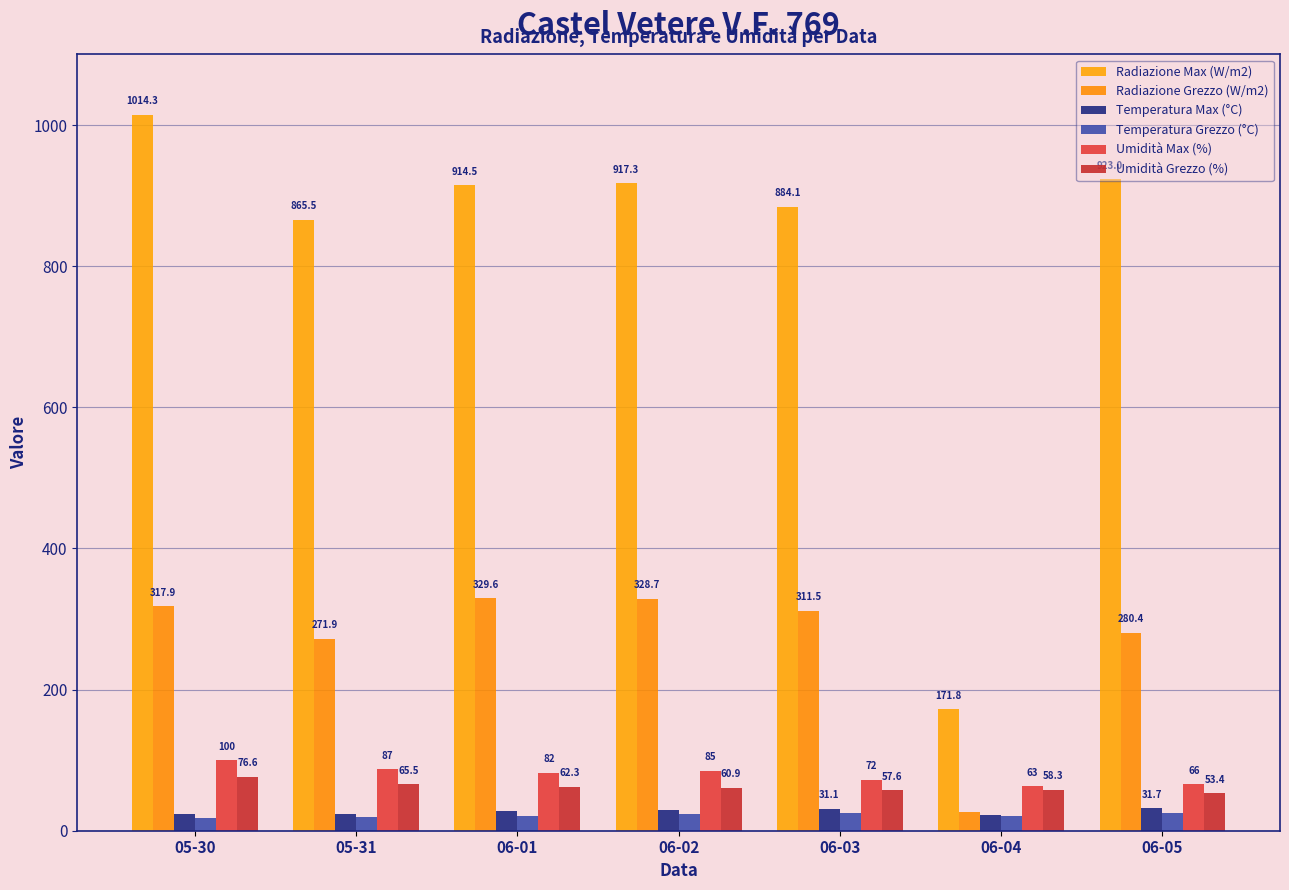

Where does the Radiazione Grezzo (W/m2) series first go above 311?

05-30